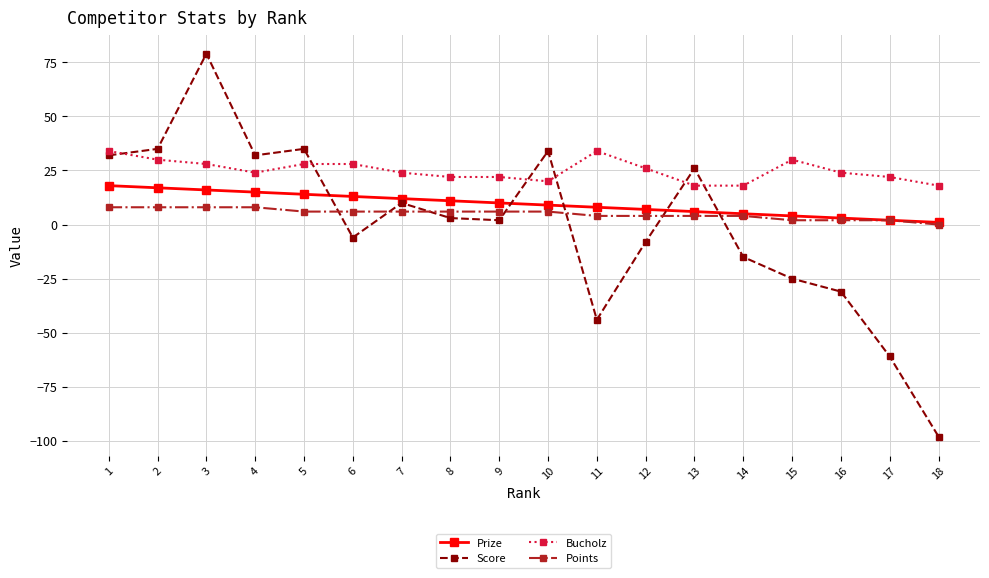

What is the approximate value of Bucholz at 7?

24